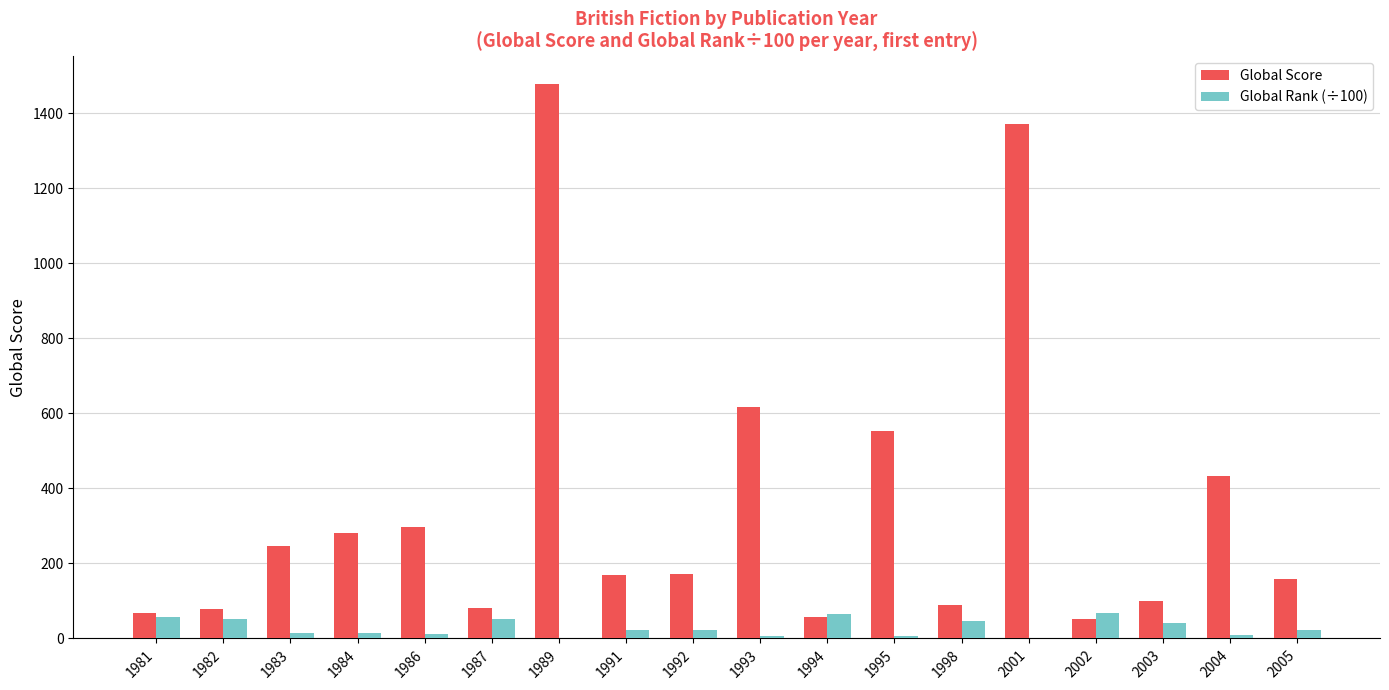

Which series has the largest total across all categories?

Global Score